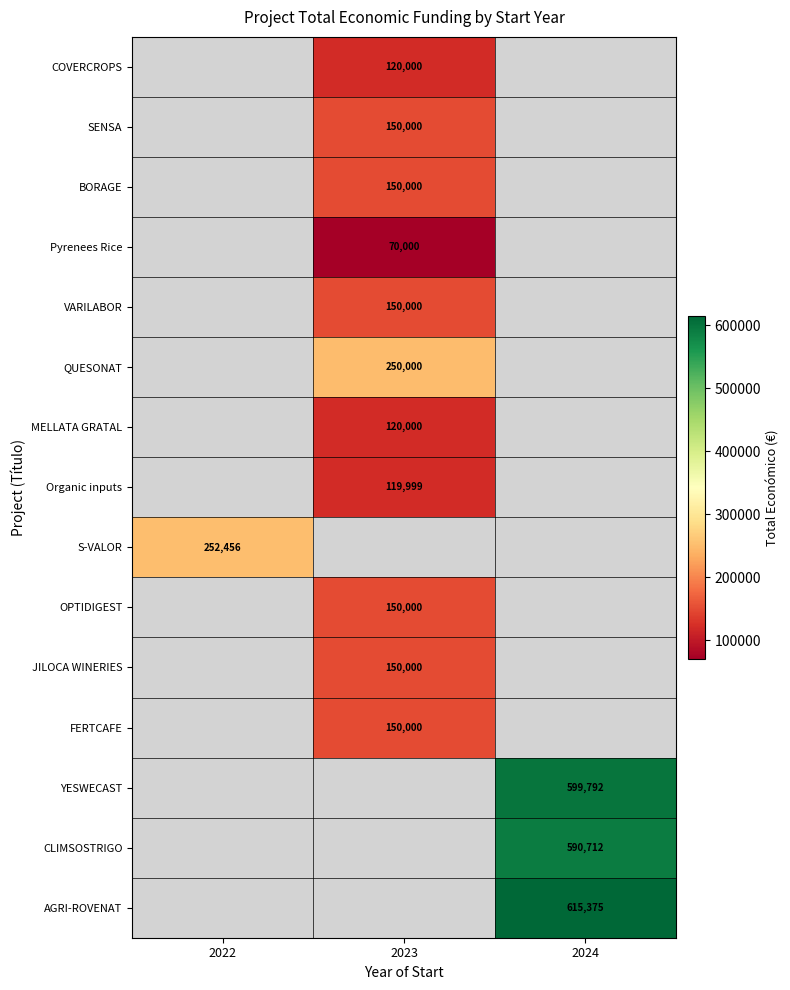

Count the number of data series in this chart.

15